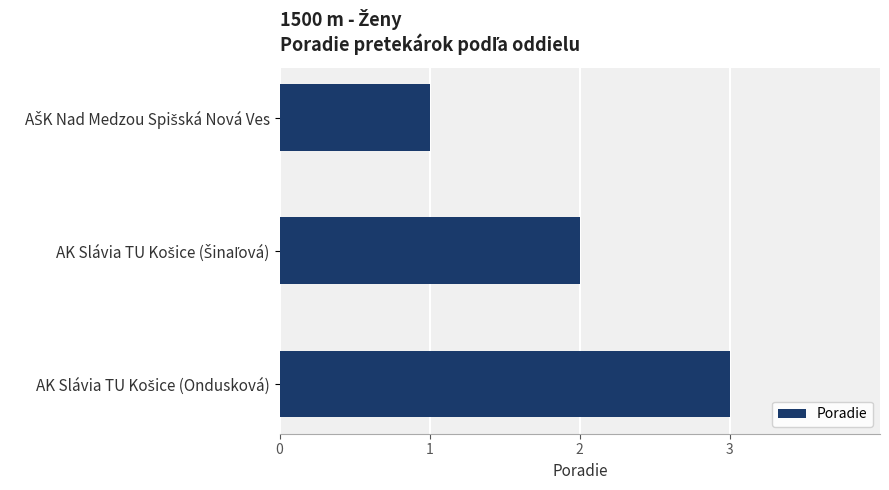

What is the sum of all values?

6